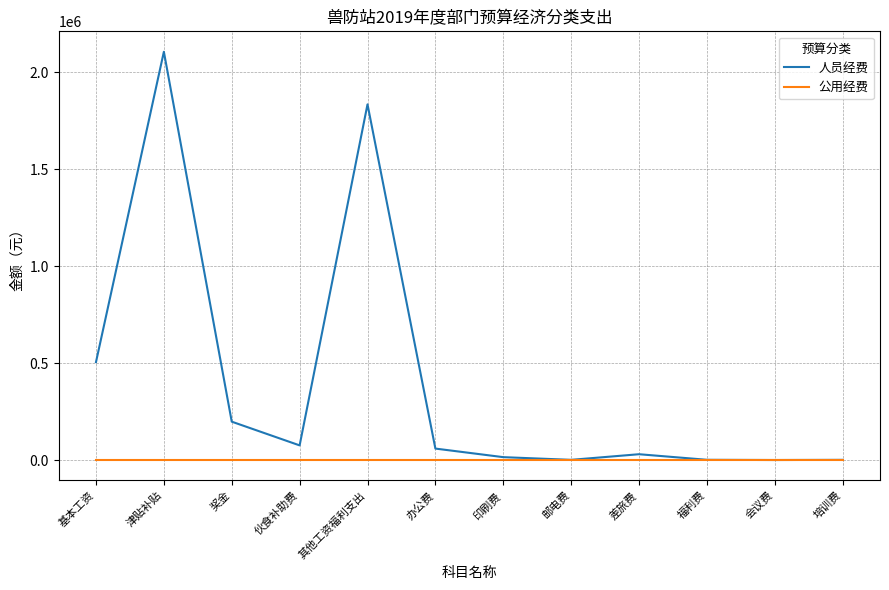

Does the chart have visible grid lines?

Yes